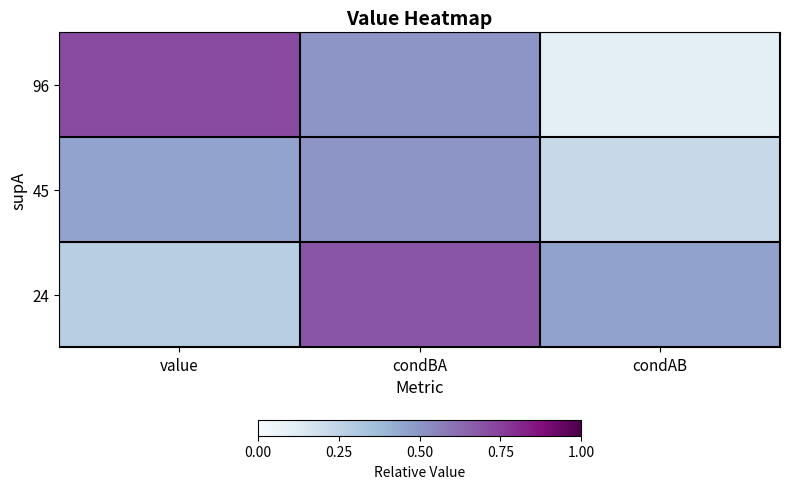

Which series has the largest range (max minus min)?

96